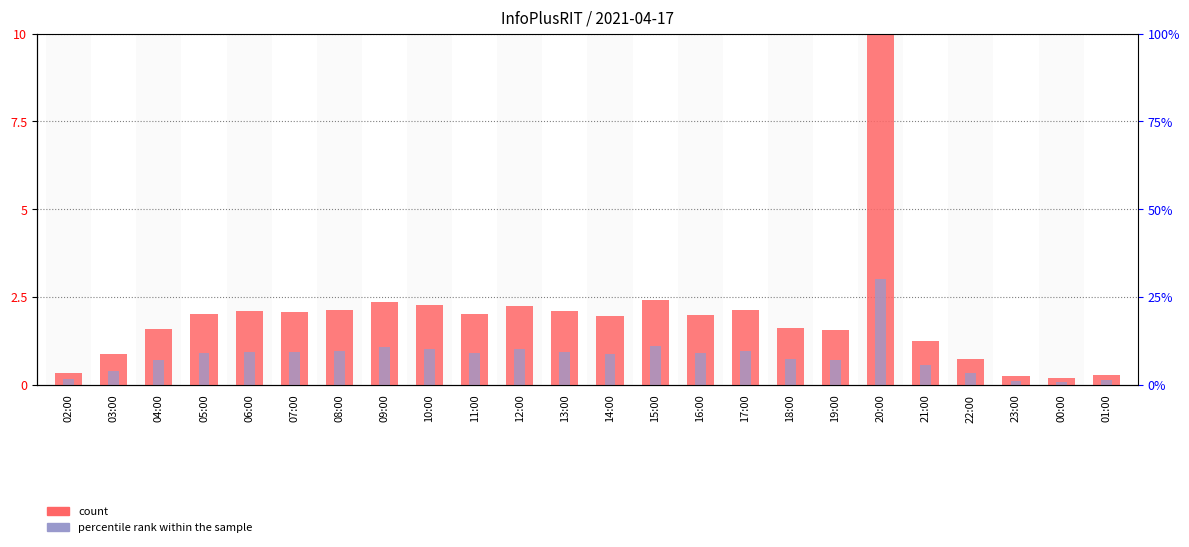

What are all the series names shown in the legend?

count, percentile rank within the sample